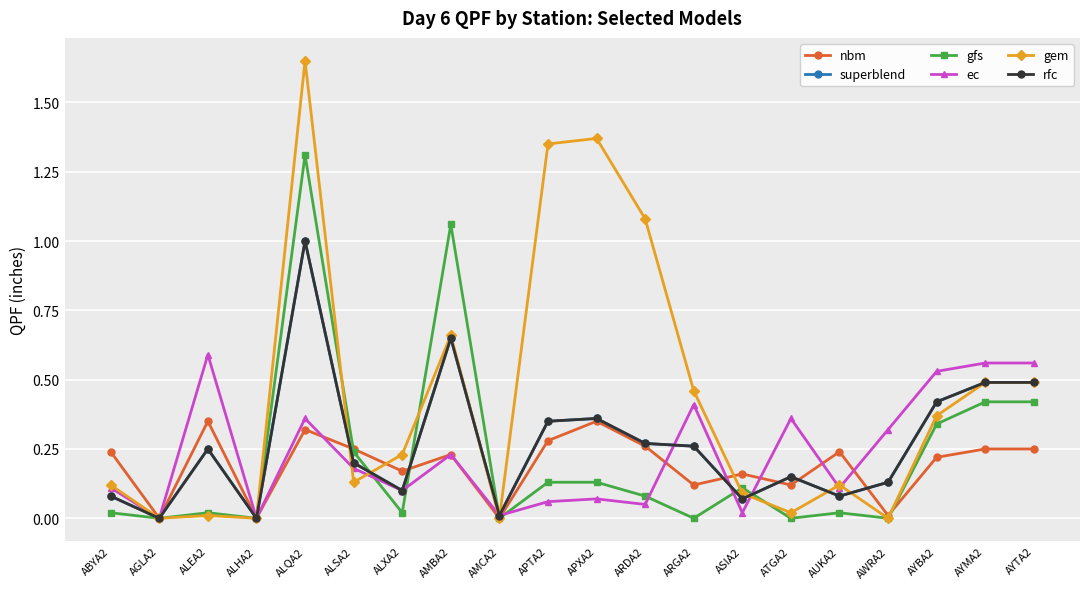

What is the maximum value shown in the chart?

1.6